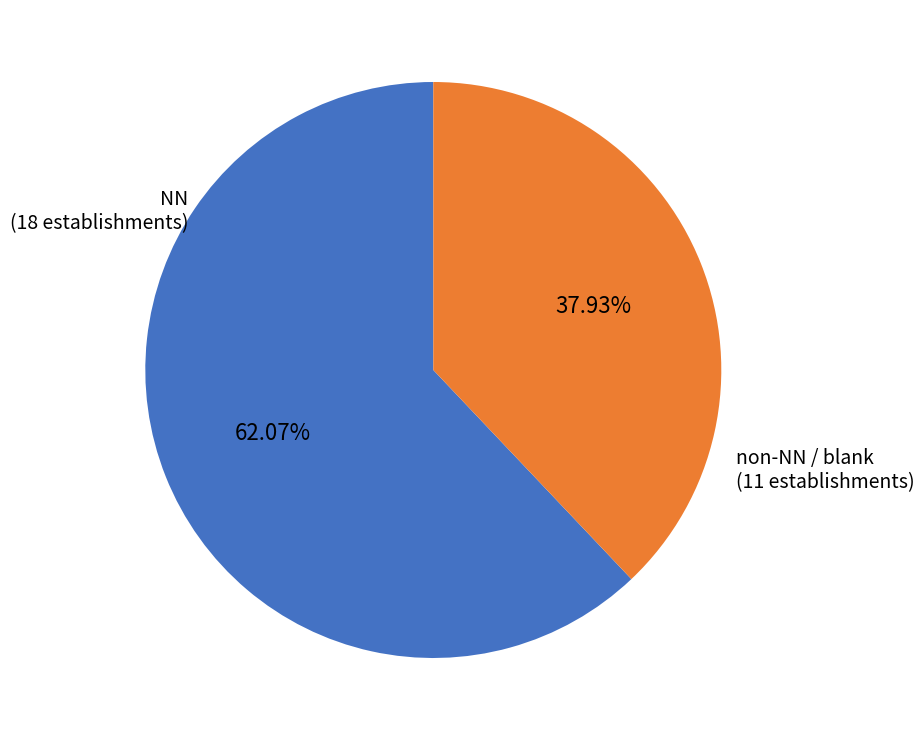

Is there a majority slice in this chart?

Yes